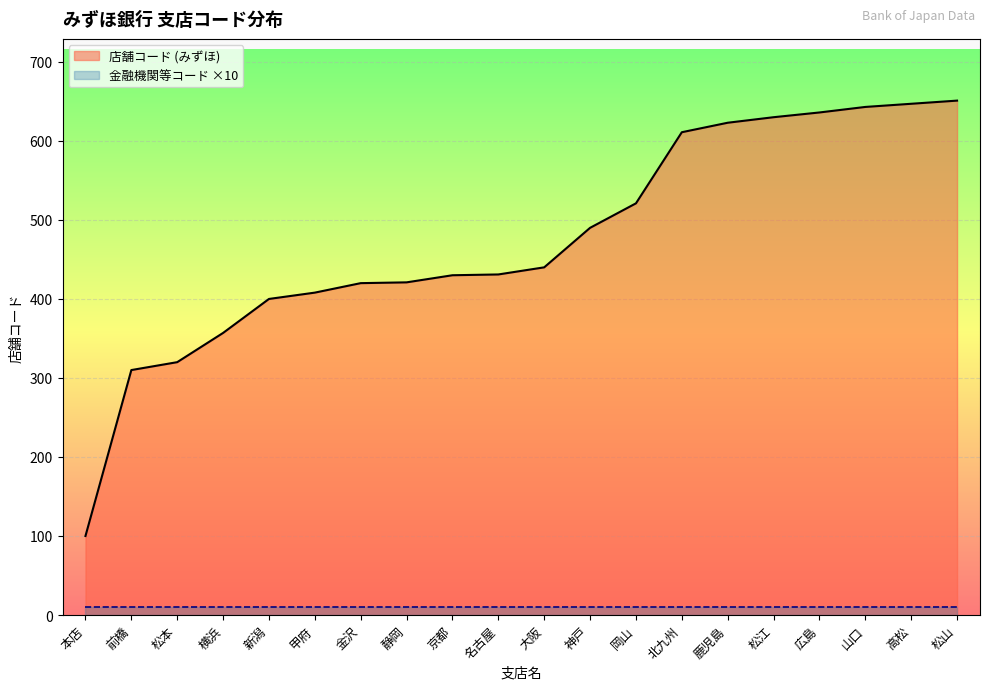

Rank the categories by value from lowest to highest.

本店, 前橋, 松本, 横浜, 新潟, 甲府, 金沢, 静岡, 京都, 名古屋, 大阪, 神戸, 岡山, 北九州, 鹿児島, 松江, 広島, 山口, 高松, 松山